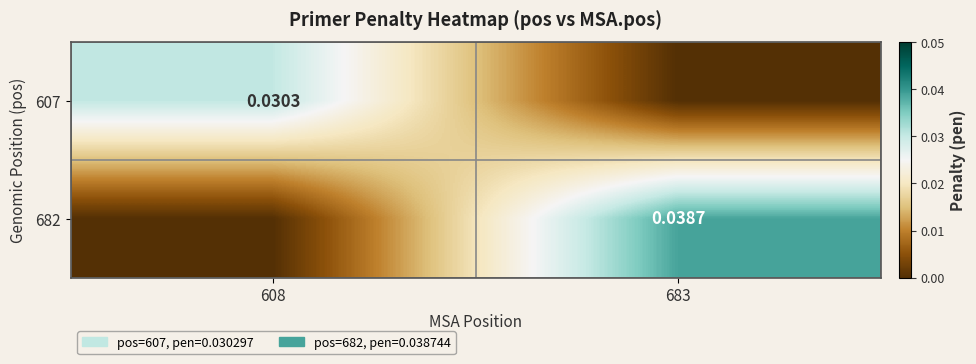

List the series in order of their overall mean, highest first.

682, 607